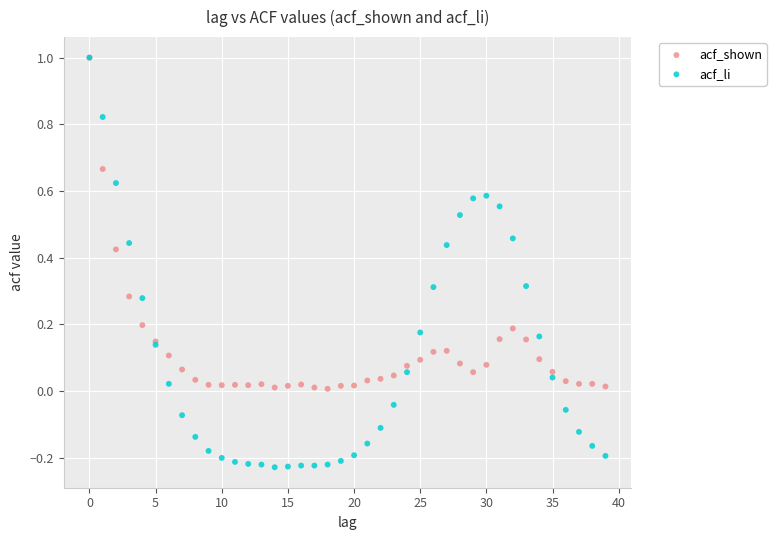

What are all the series names shown in the legend?

acf_shown, acf_li